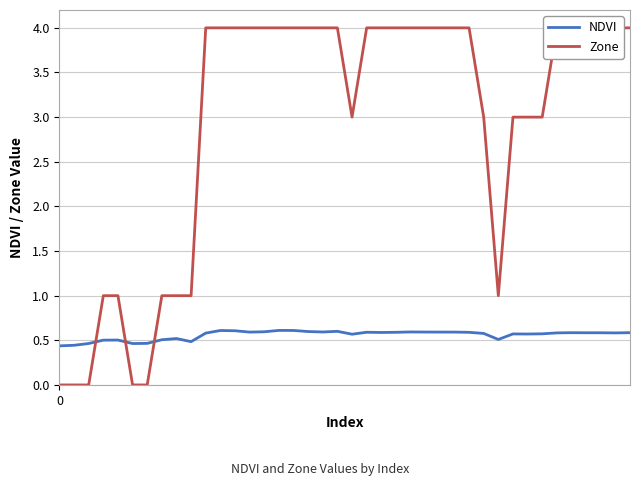

Is it true that Zone equals 4.1 at 20?

False